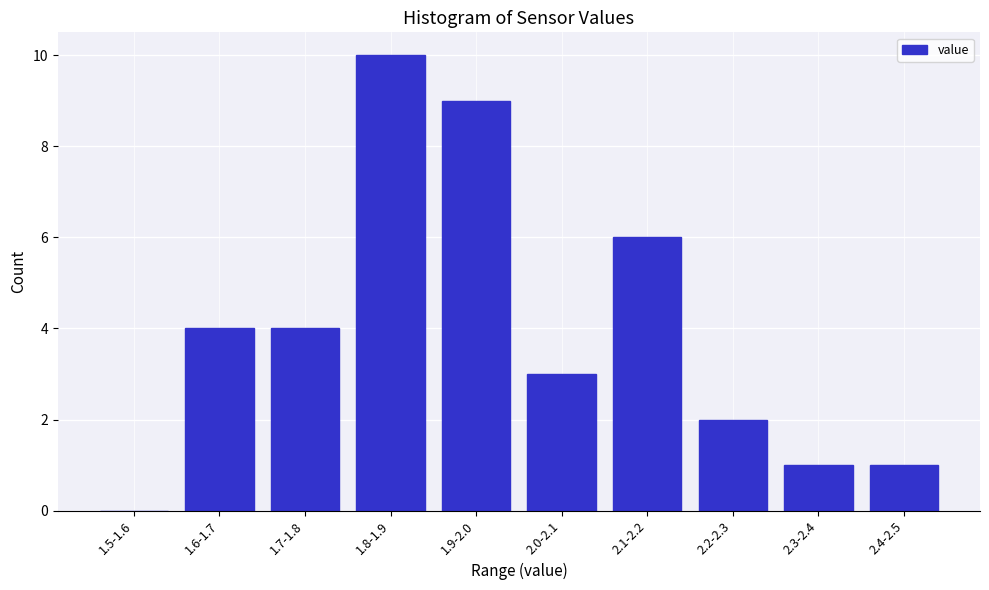

Reading left to right, what are all the values shown in this chart?

1.5-1.6=0	1.6-1.7=4	1.7-1.8=4	1.8-1.9=10	1.9-2.0=9	2.0-2.1=3	2.1-2.2=6	2.2-2.3=2	2.3-2.4=1	2.4-2.5=1